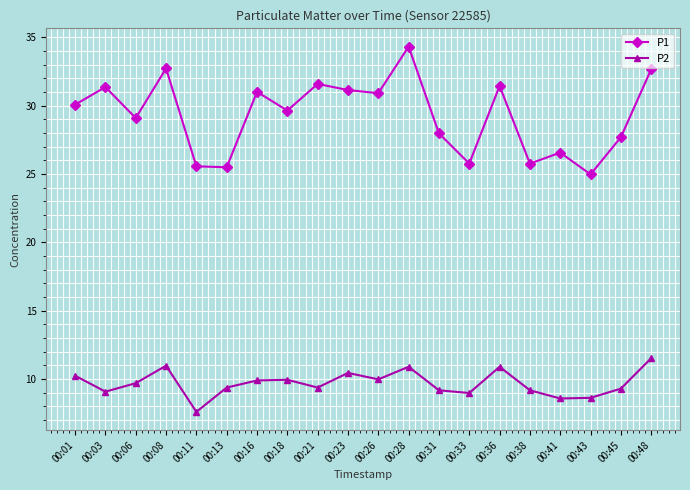

What is the total value across all series at 00:28?

45.2